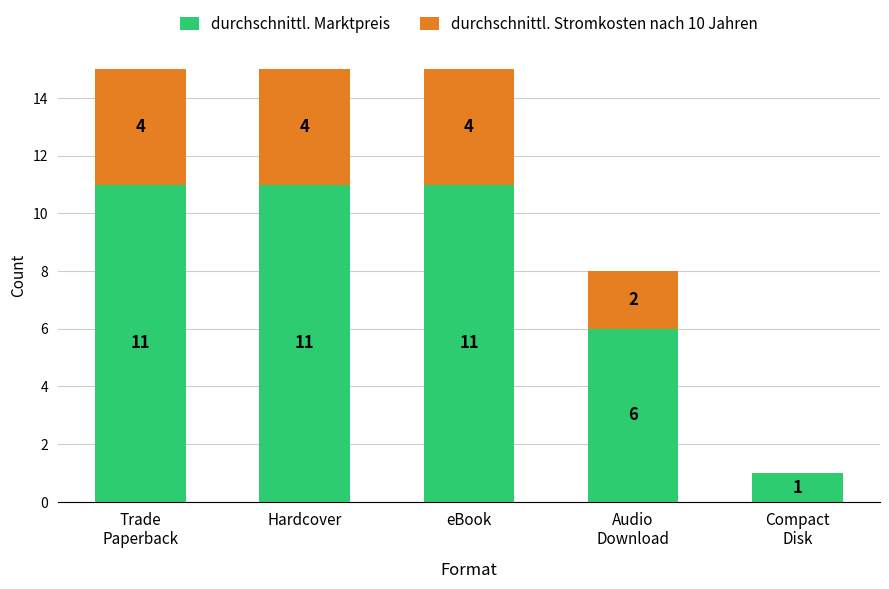

What is the sum of the durchschnittl. Marktpreis values at Audio
Download and Trade
Paperback?

17